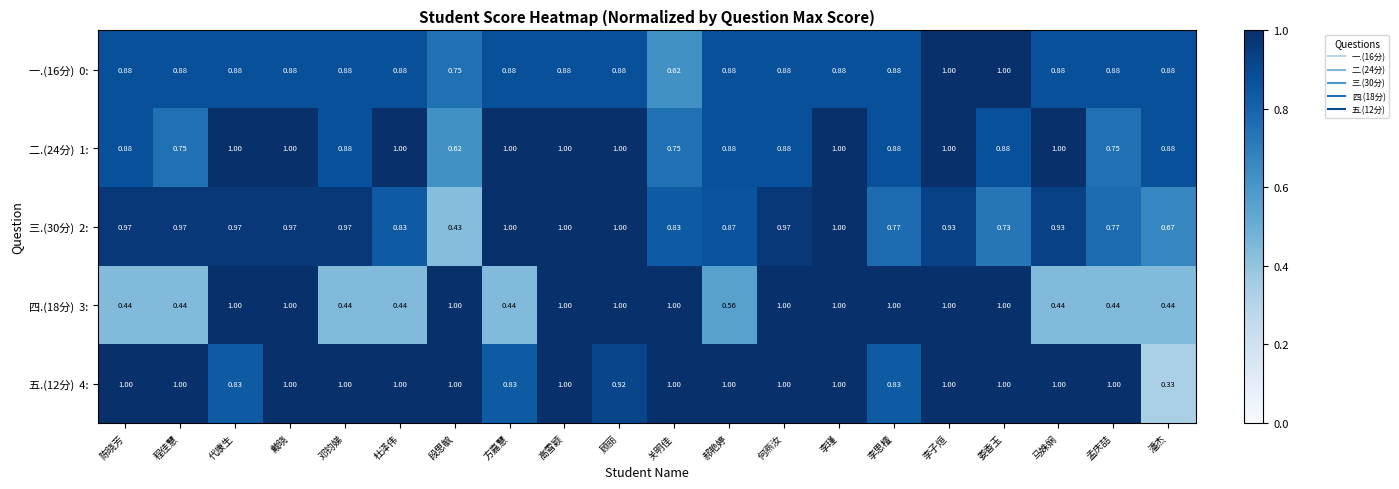

At which category does the chart reach its minimum across all series?

潘杰